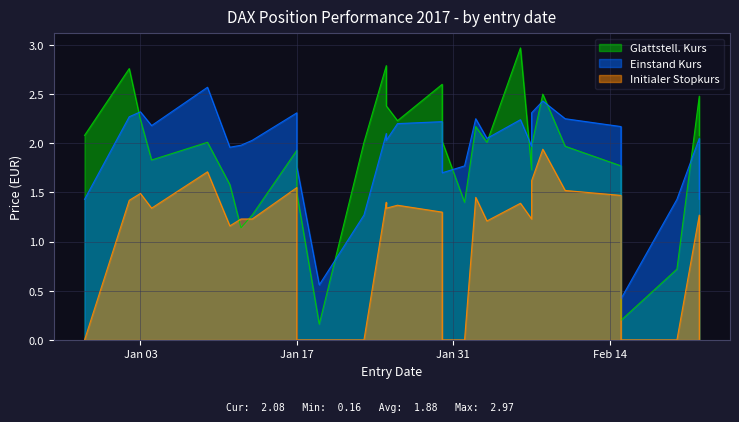

How many series are shown in this chart?

3